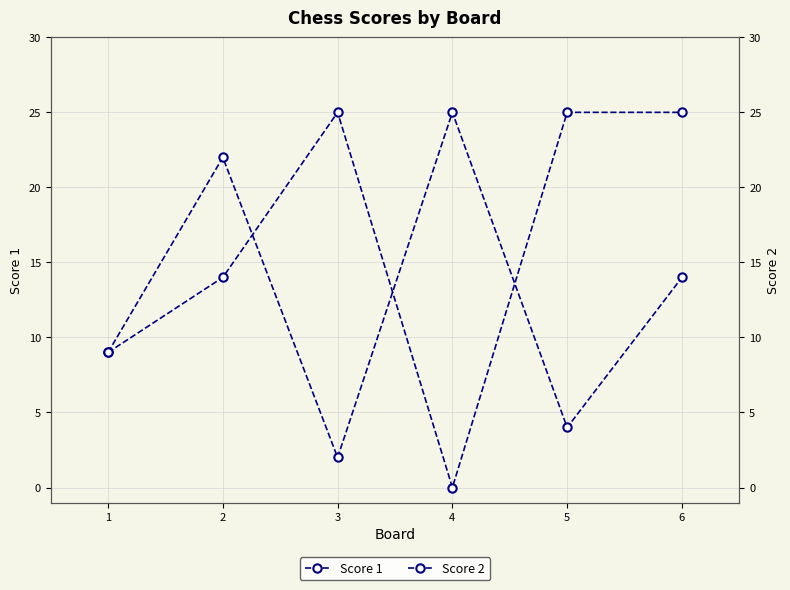

What is the value of the Score 2 point at the 3rd from the left?

25